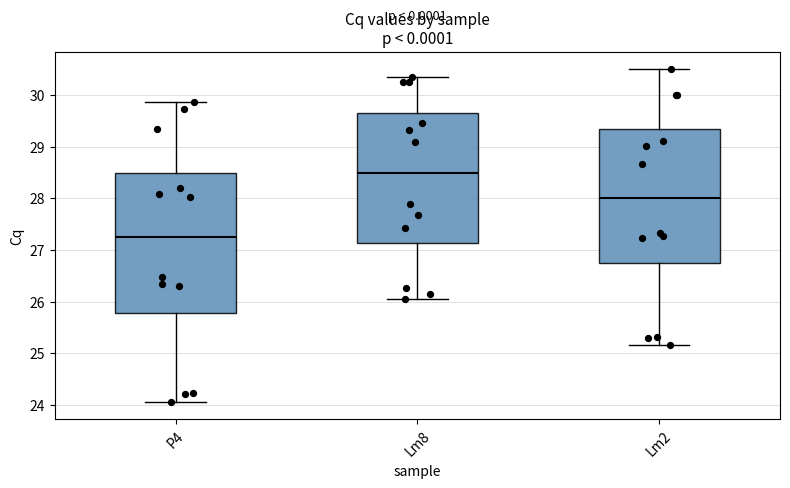

Where does the lower whisker of the box for P4 end on the y-axis? The values are not printed on the chart, so give them approximately, as read against the axis.

24.0